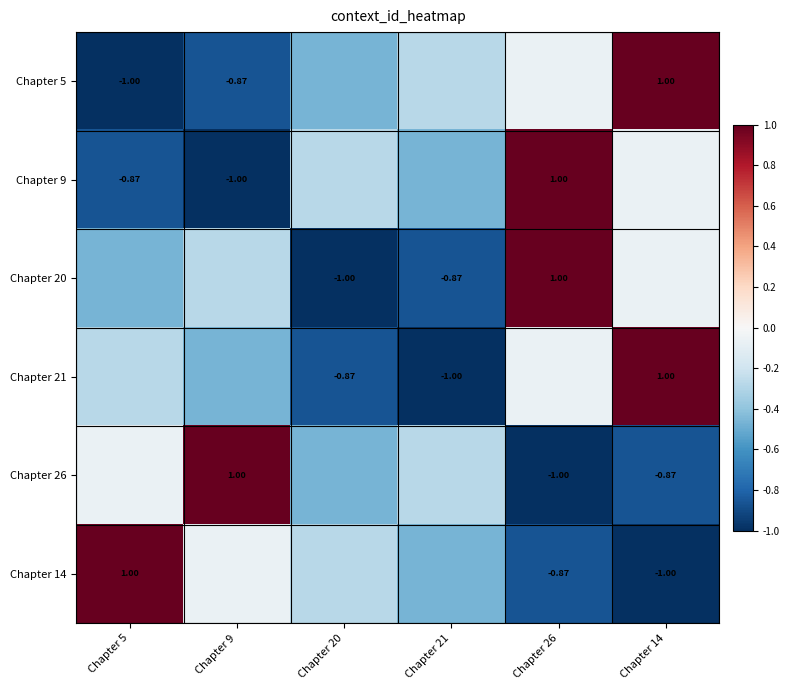

The Chapter 20 series shows -0.1 at Chapter 14. True or false?

False